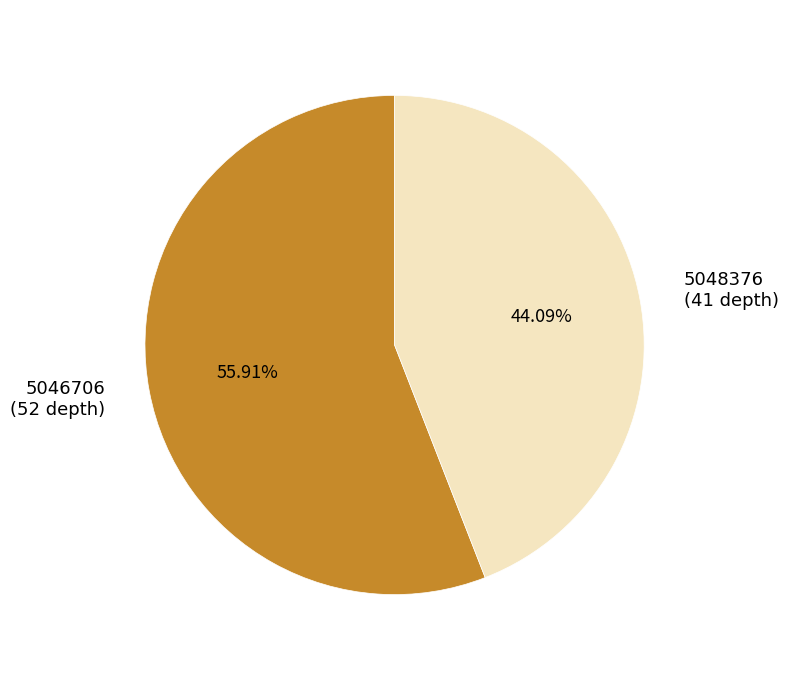

What is the majority slice?

5046706